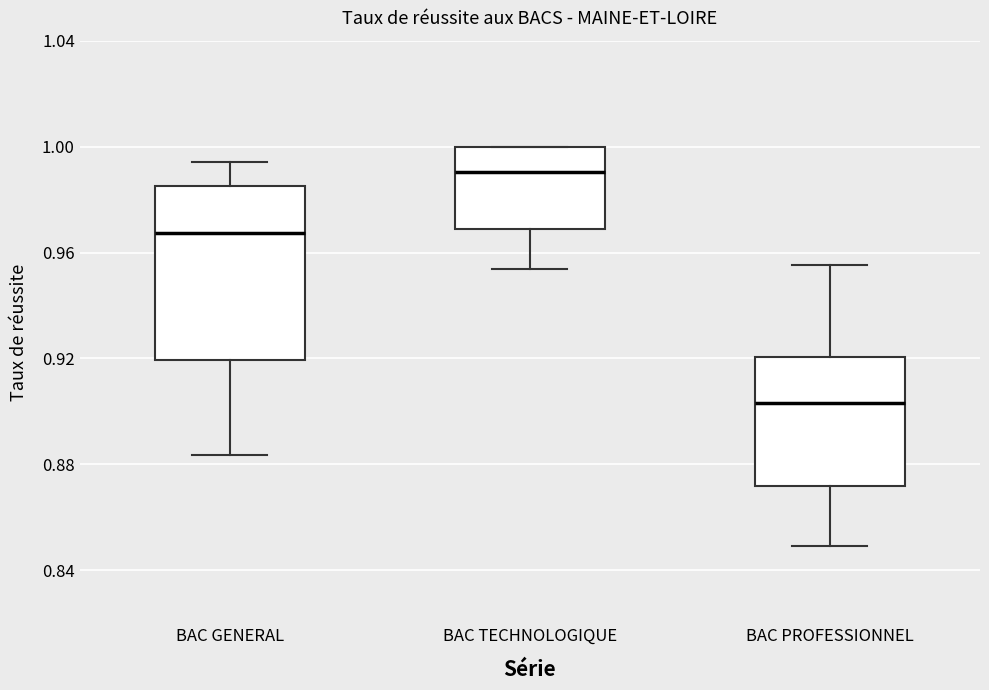

Which box has the highest median line?

BAC TECHNOLOGIQUE